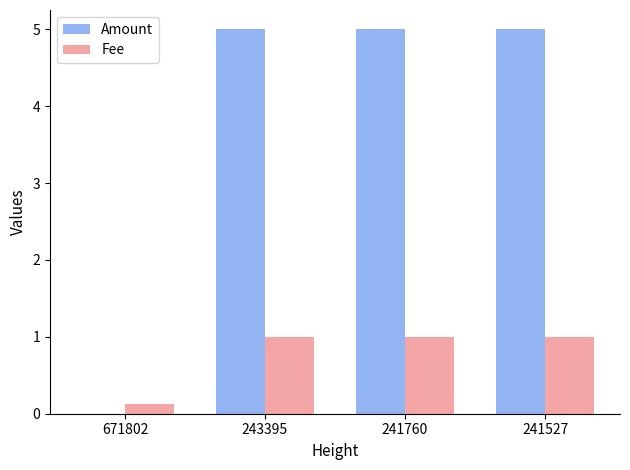

The Fee series shows 0.6 at 241760. True or false?

False